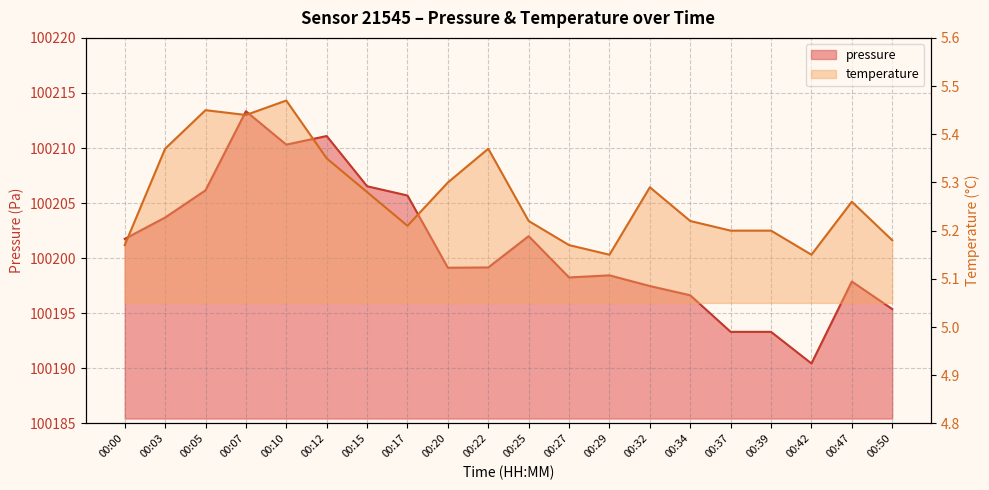

What is the greatest value displayed?

100213.3